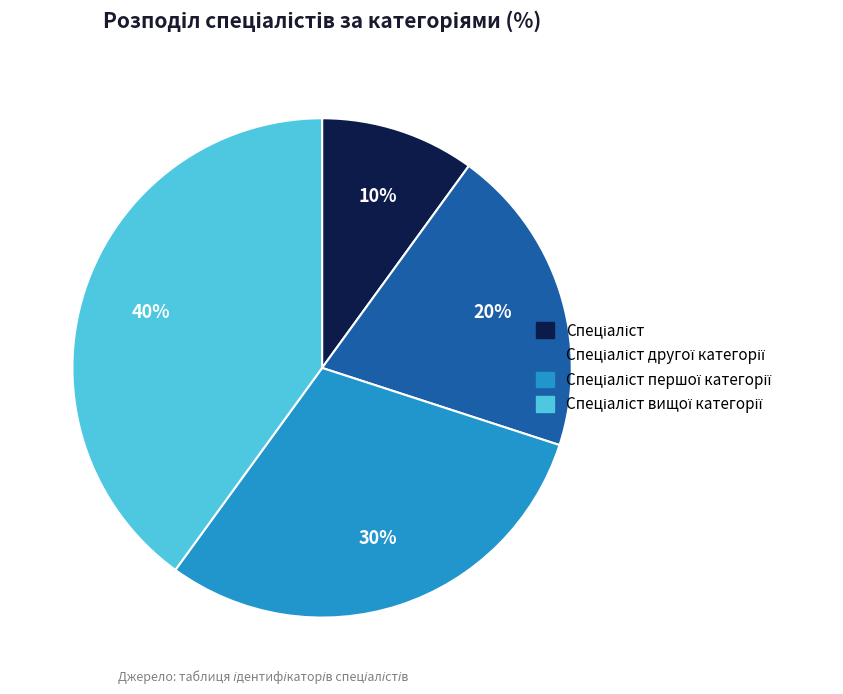

Does any single category account for the majority?

No